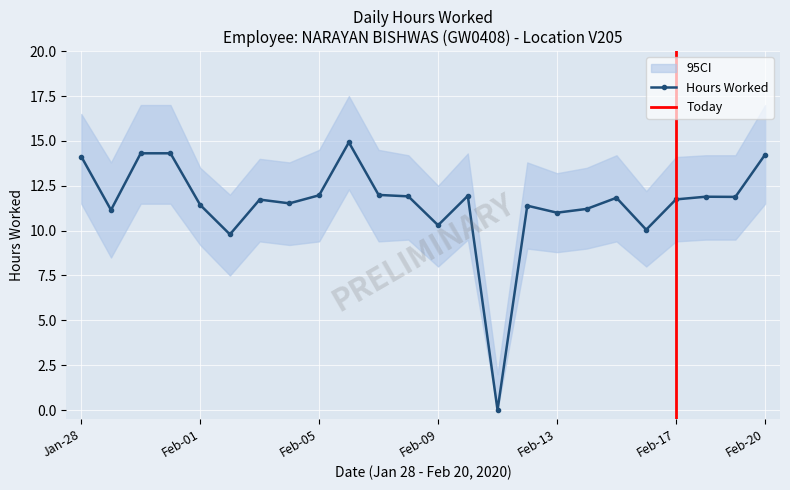

What is the maximum value shown in the chart?

14.9